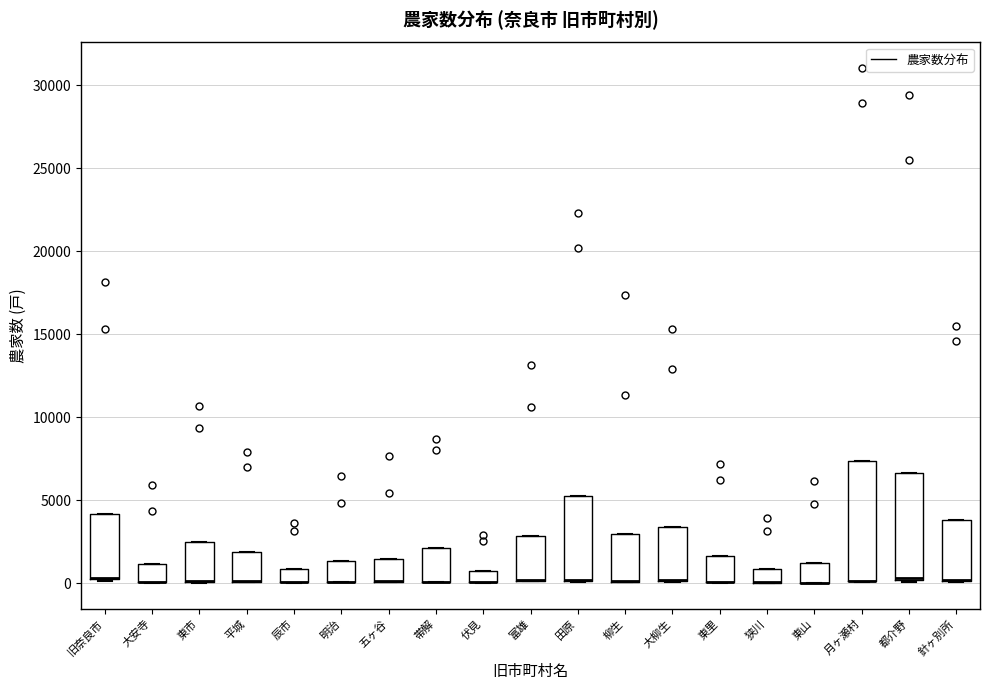

Where is the upper edge of the box for 旧奈良市 on the y-axis? The values are not printed on the chart, so give them approximately, as read against the axis.

4000